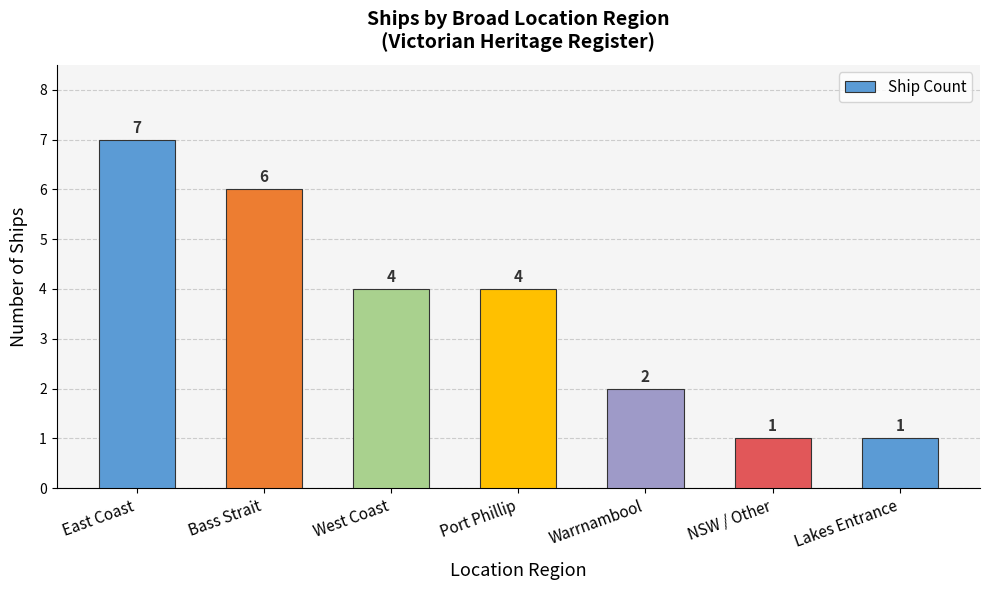

What position from the left is West Coast?

3